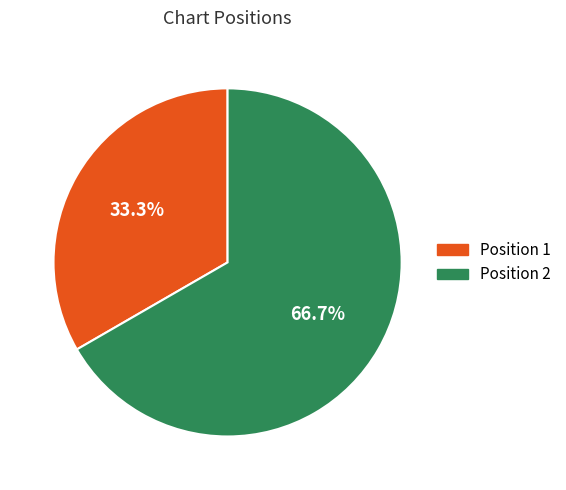

Does any single category account for the majority?

Yes